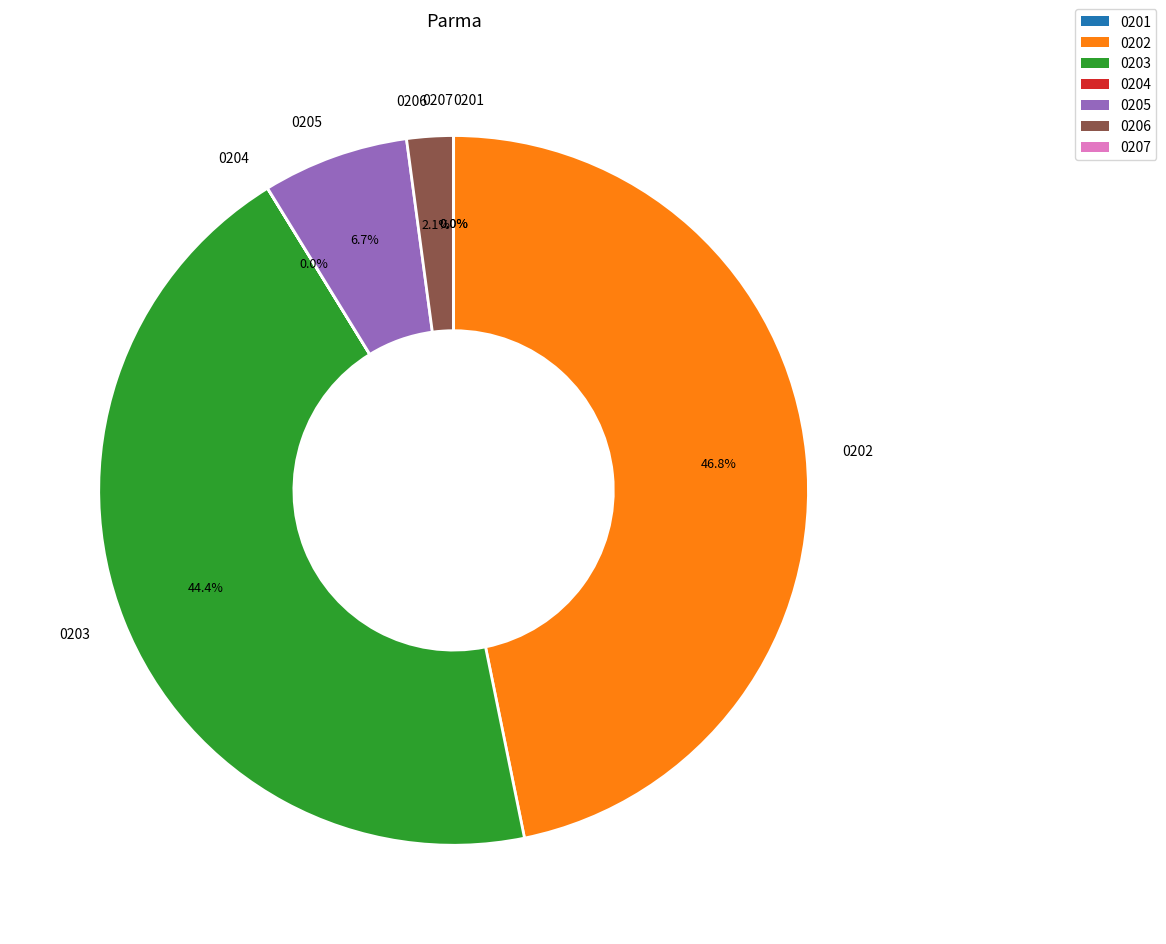

What is the largest slice in the pie chart?

0202